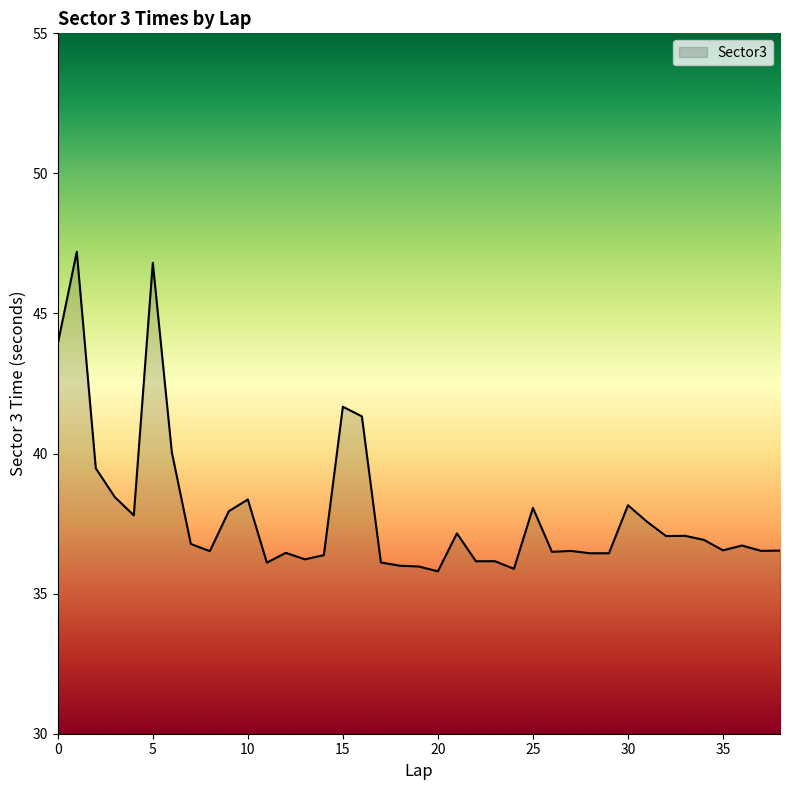

What is the smallest value displayed?

35.8